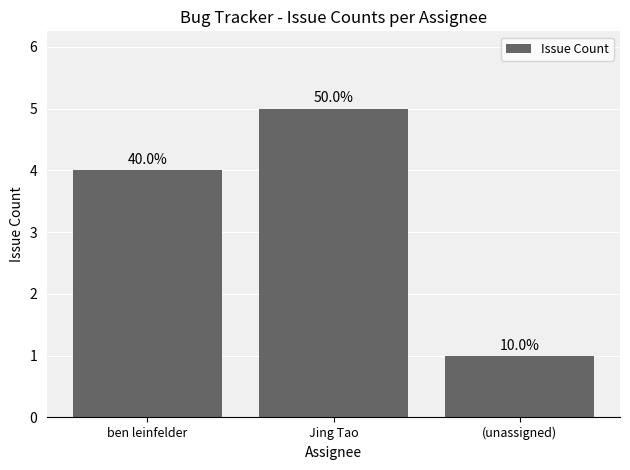

Does the chart contain any negative values?

No